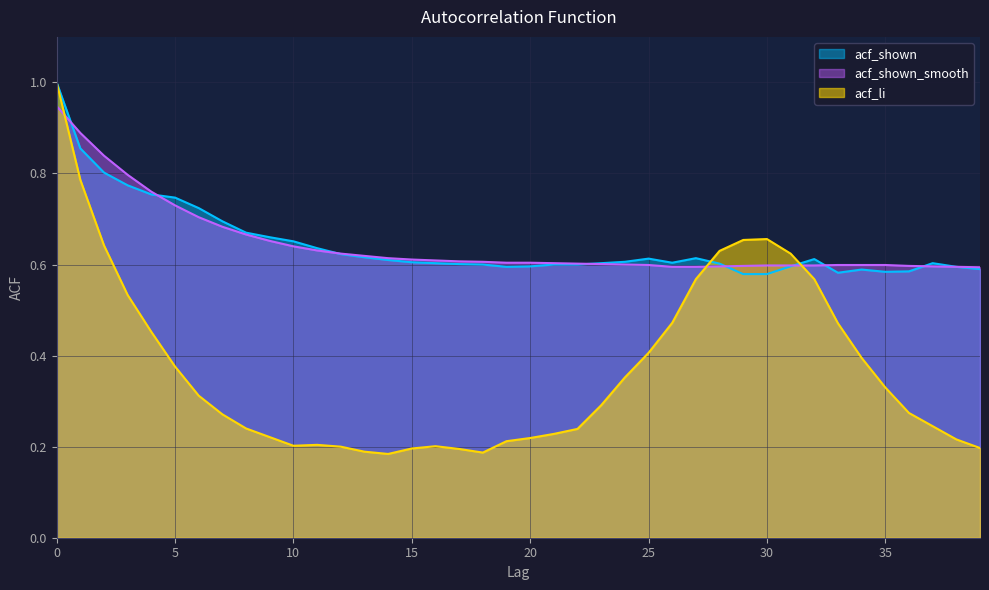

What value does the acf_li series have at 13?

0.2